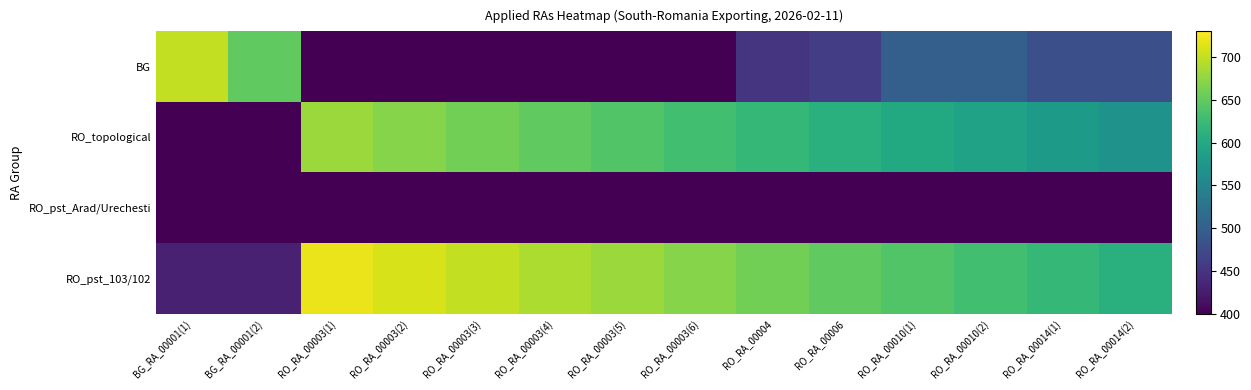

Count the number of data series in this chart.

4